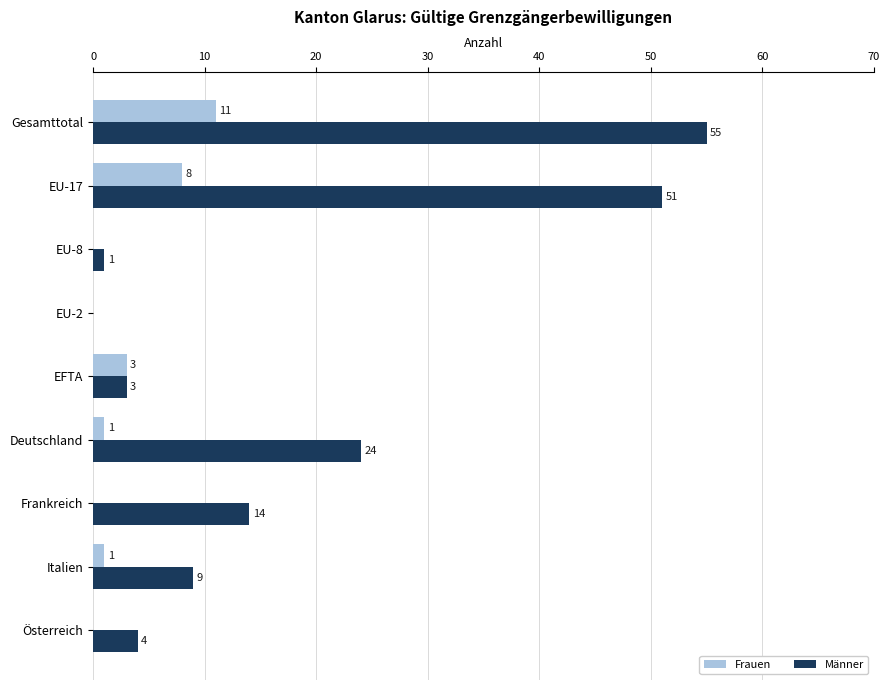

At which label is Frauen closest to 5?

EFTA